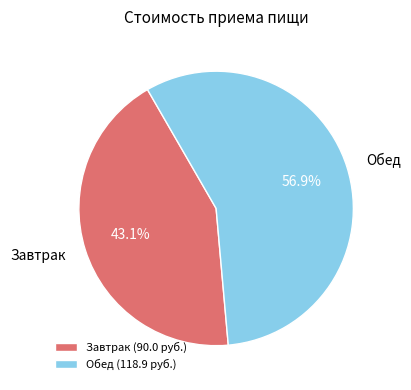

How many slices are in this pie chart?

2